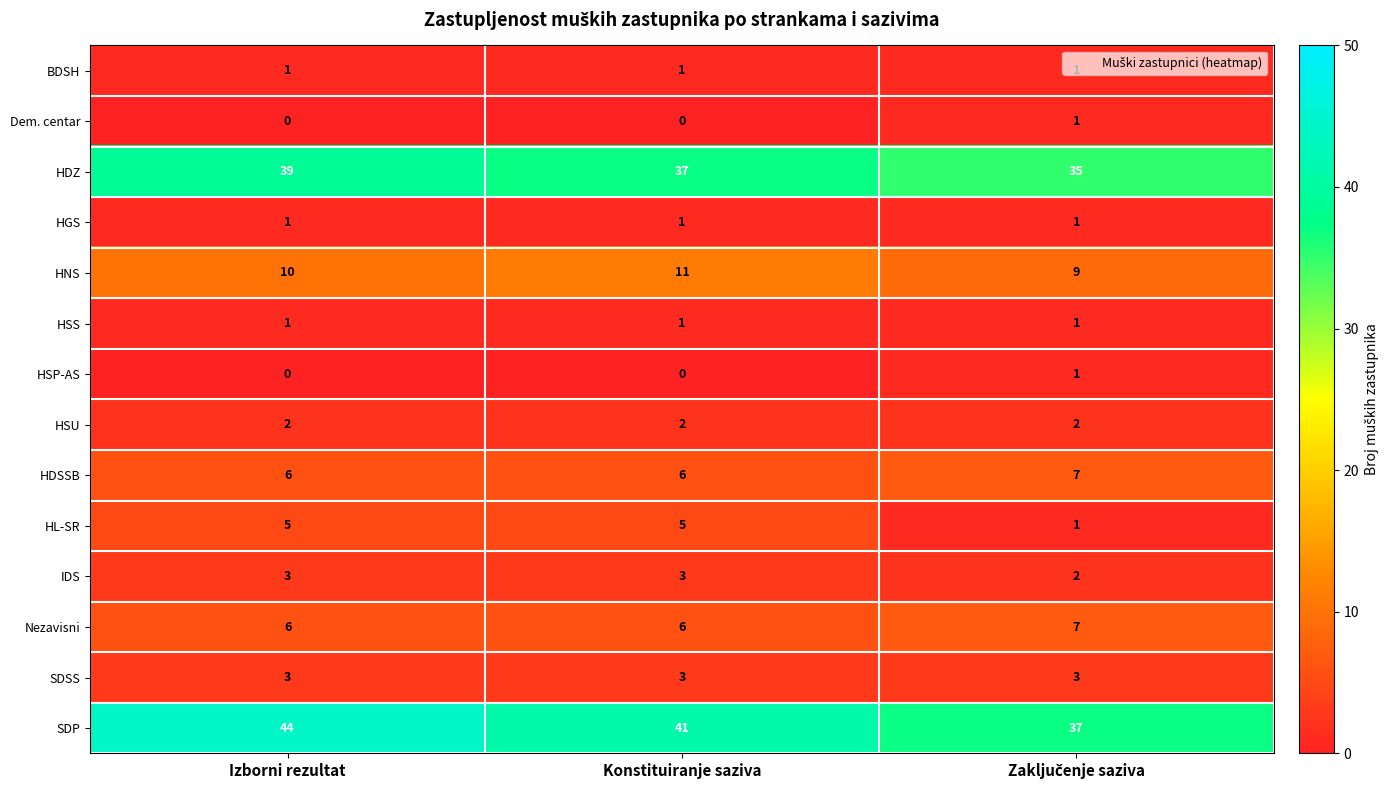

At how many categories does at least one series exceed 9?

3